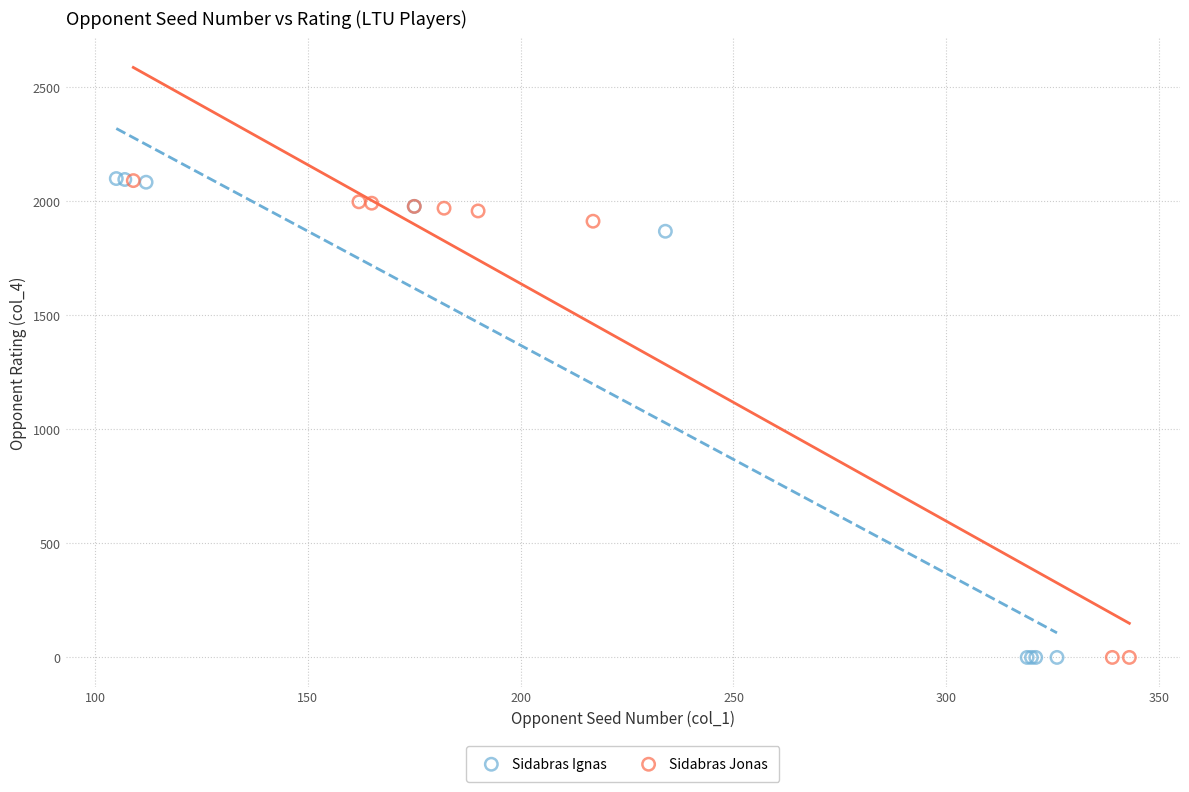

Which series has the widest spread of Y values?

Sidabras Ignas